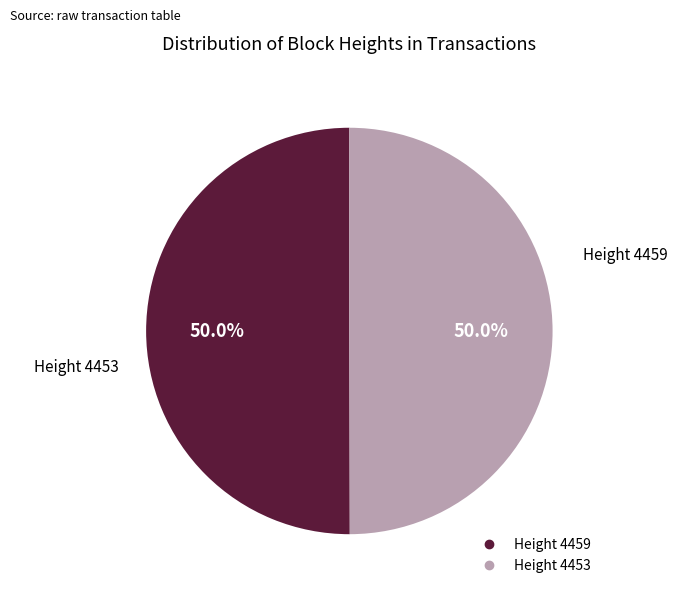

What is the majority slice?

4459